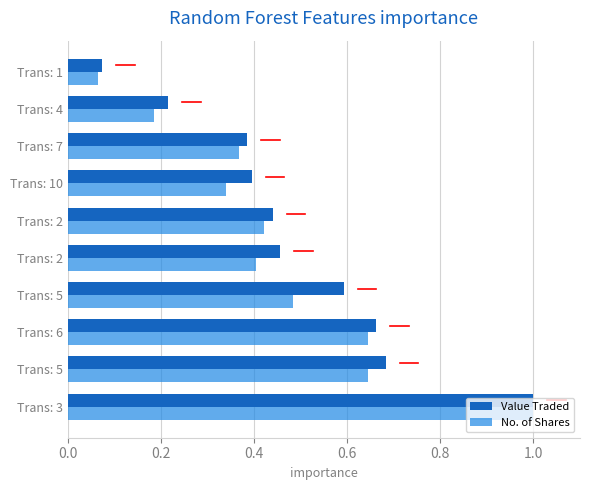

What is the lowest value of the Value Traded series?

0.1